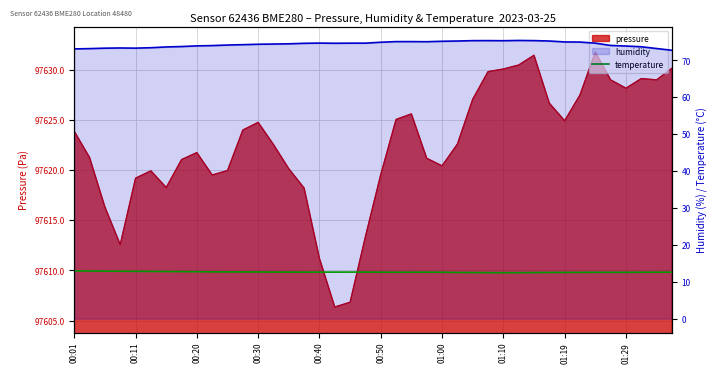

What is the value of the temperature point at the 9th from the left?

12.7